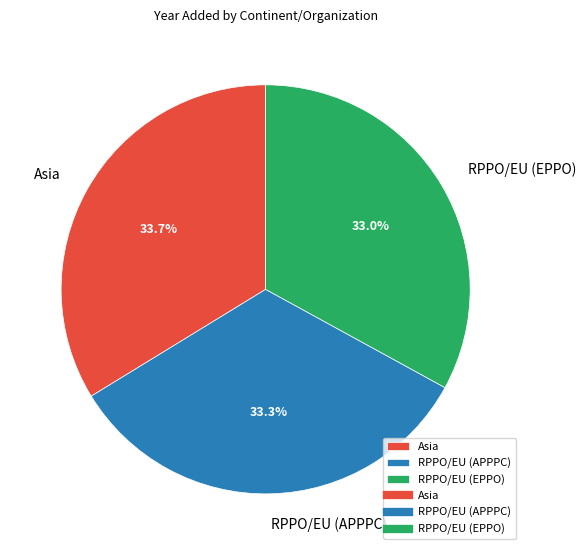

To the nearest percent, what portion does RPPO/EU (APPPC) represent?

33%